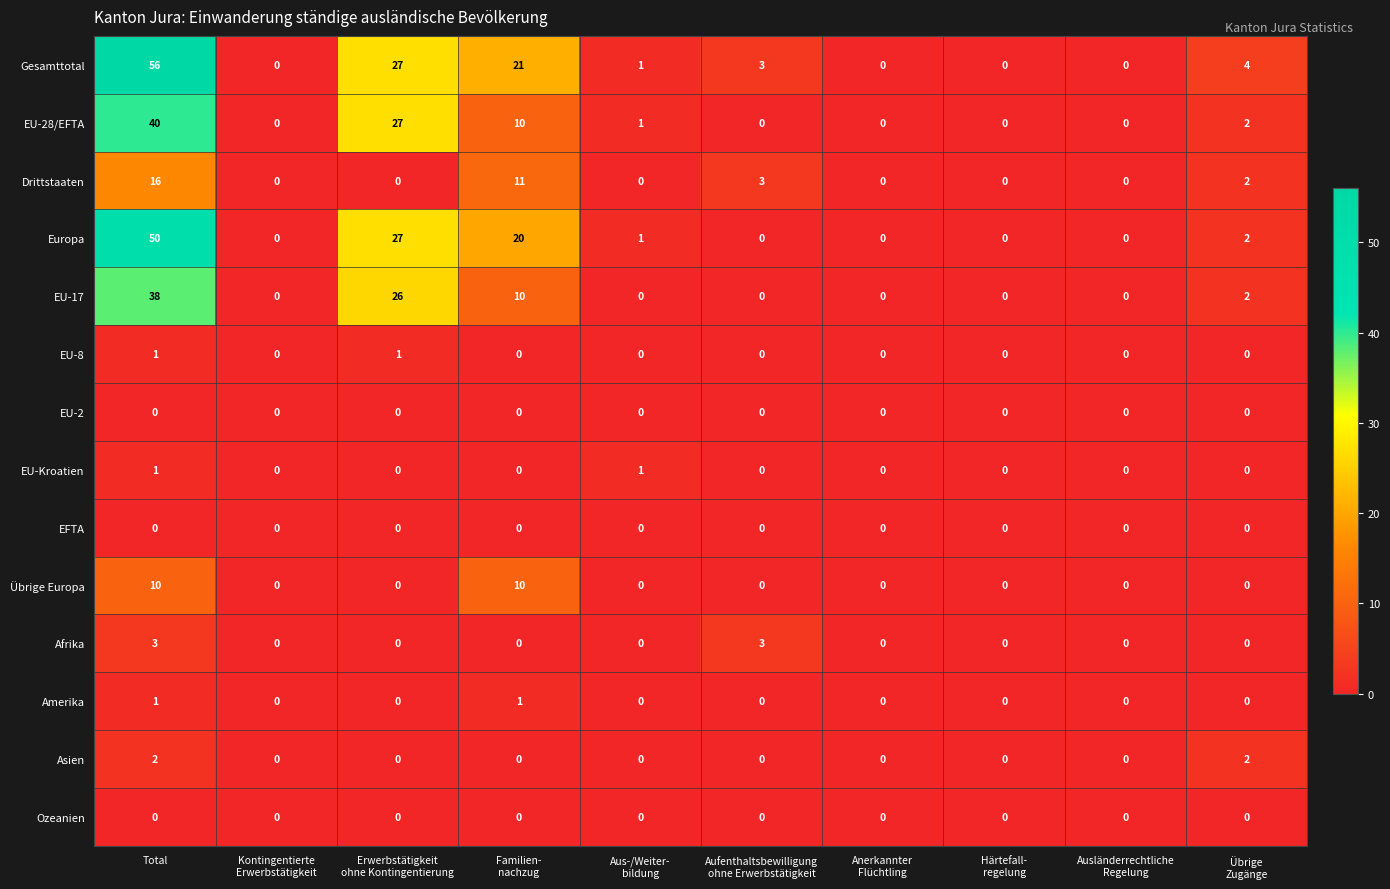

Which series has the largest total across all categories?

Gesamttotal